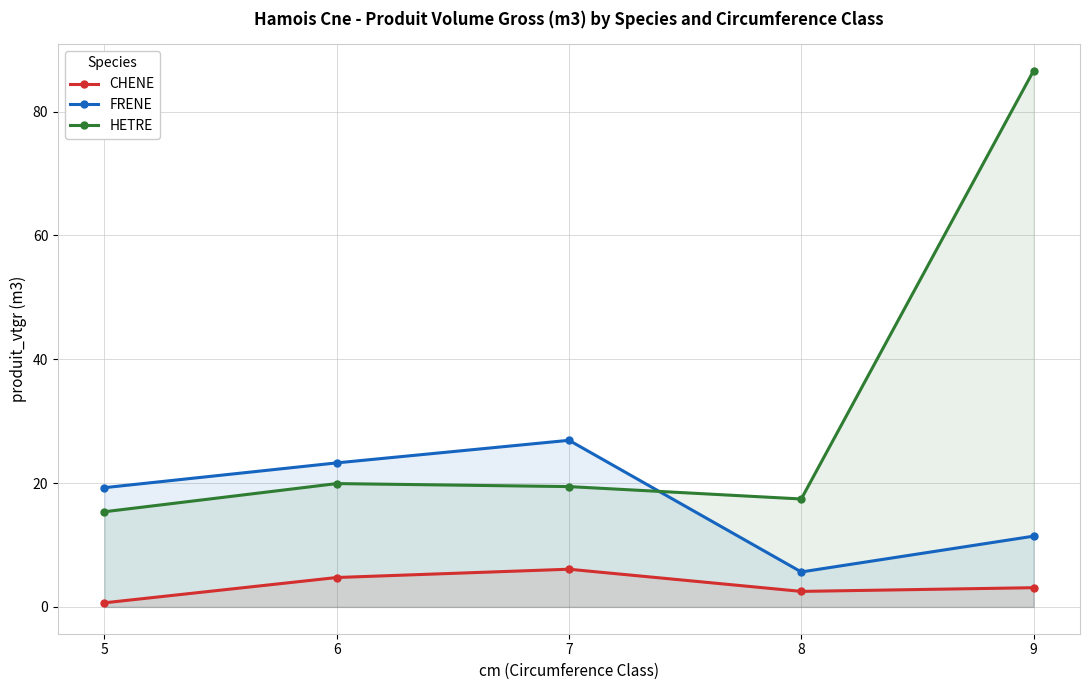

What is the value of the FRENE point at the 2nd from the left?

23.3